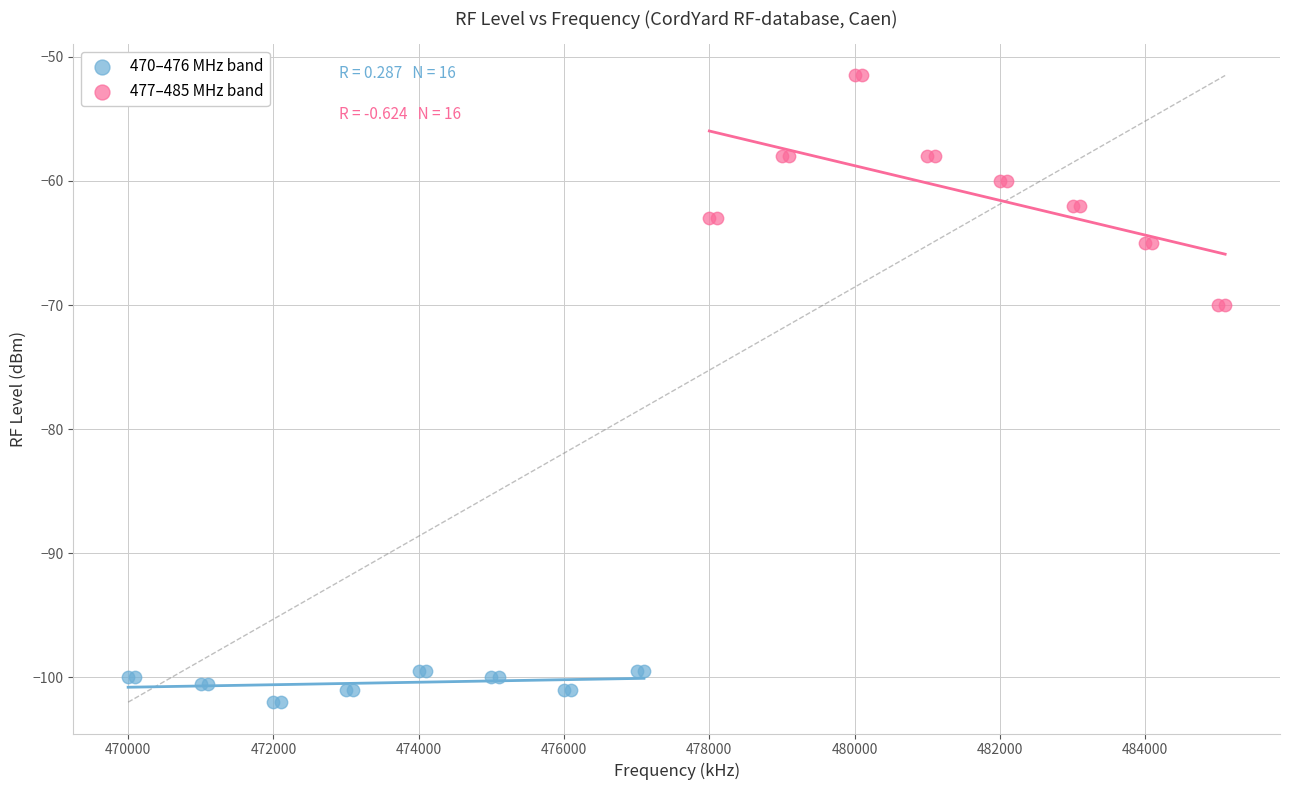

Which series reaches the maximum Y coordinate?

477–485 MHz band